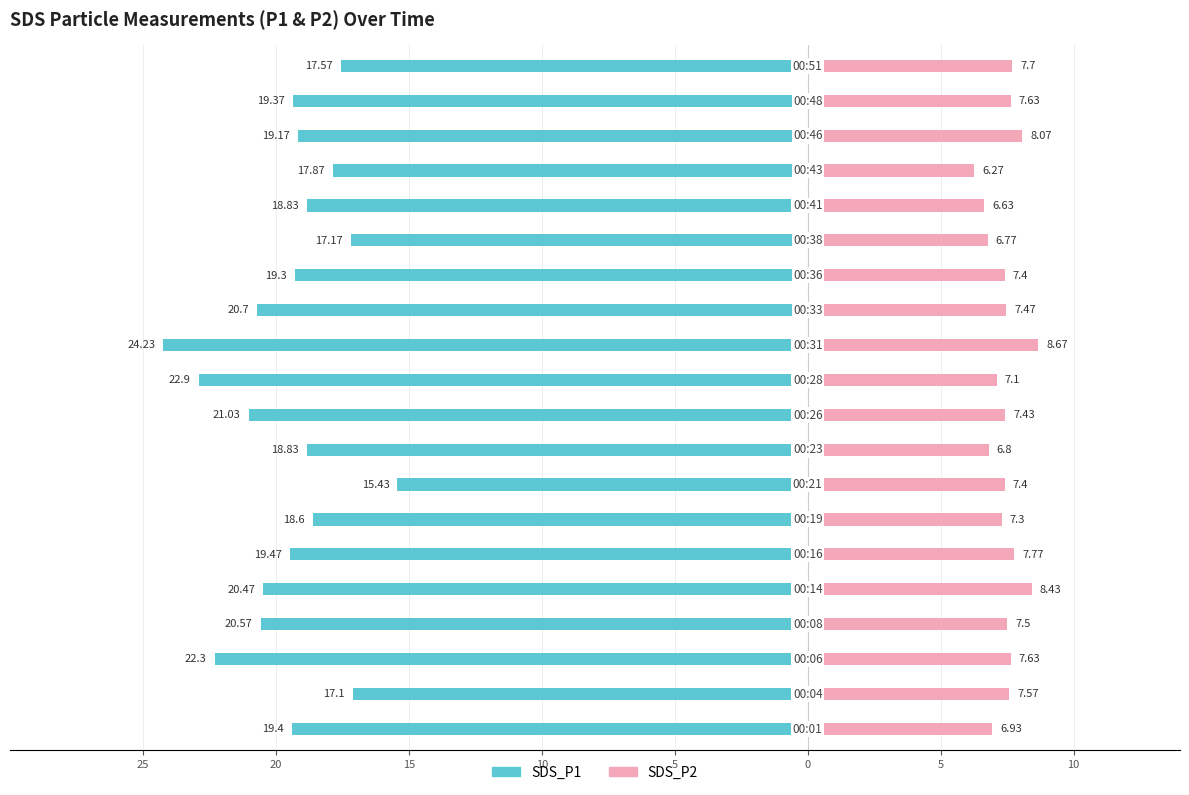

What is the label of the 1st bar from the right?

19